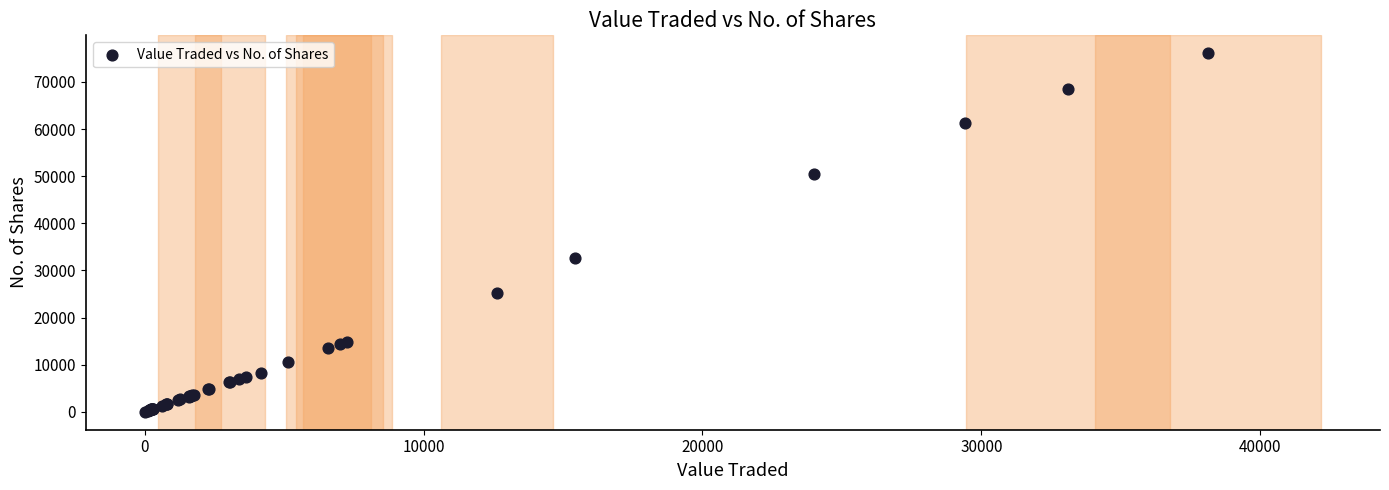

What Y value in the scatter plot is closest to 38038?

32543